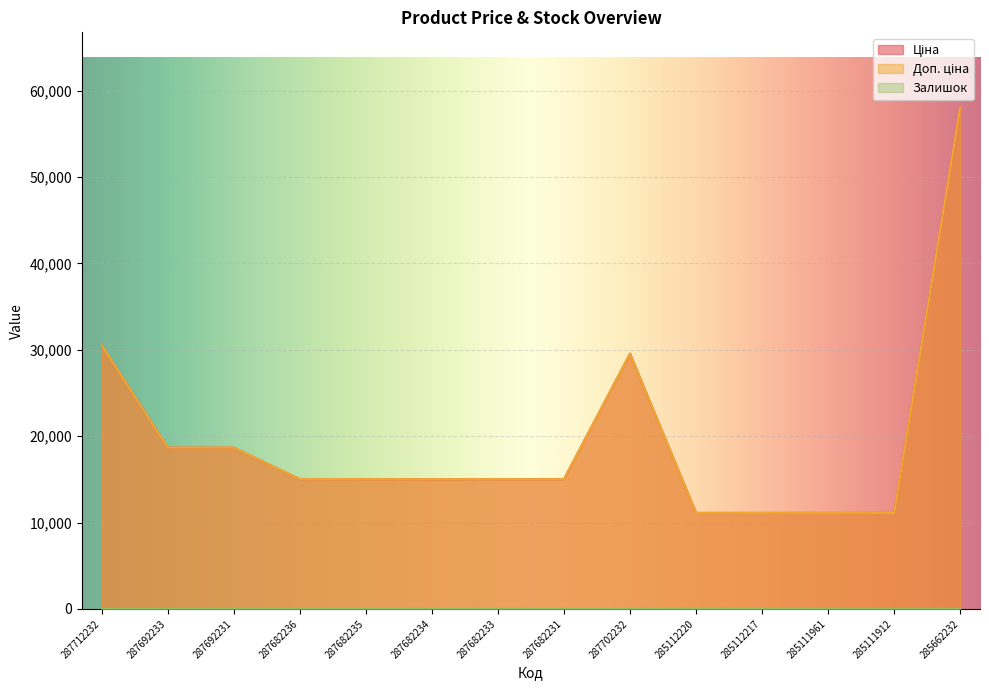

How many lines are shown in the chart?

3